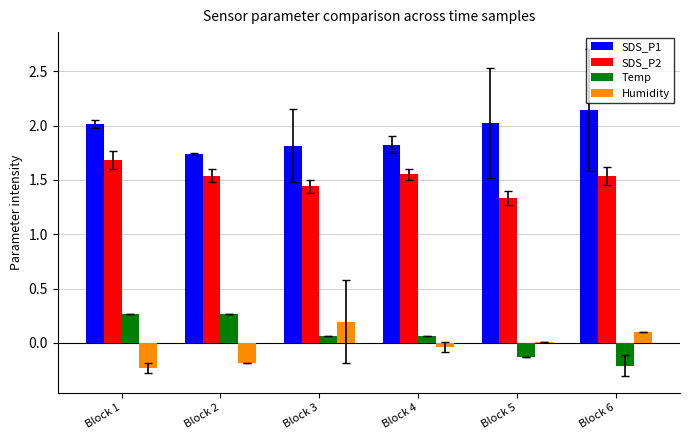

Is the value of SDS_P1 at Block 6 greater than the value of Temp at Block 1?

Yes